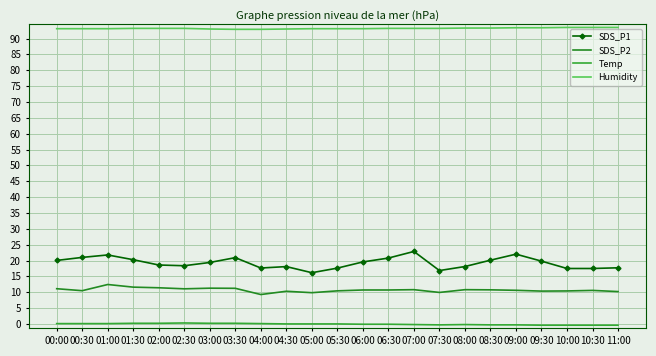

Reading left to right, what are all the values shown in this chart?

SDS_P1: 00:00=20.0	00:30=21.0	01:00=21.8	01:30=20.2	02:00=18.6	02:30=18.4	03:00=19.4	03:30=20.9	04:00=17.6	04:30=18.1	05:00=16.1	05:30=17.6	06:00=19.6	06:30=20.8	07:00=22.9	07:30=16.8	08:00=18.1	08:30=20.1	09:00=22.0	09:30=19.8	10:00=17.5	10:30=17.5	11:00=17.7
SDS_P2: 00:00=11.1	00:30=10.5	01:00=12.4	01:30=11.6	02:00=11.4	02:30=11.1	03:00=11.3	03:30=11.2	04:00=9.3	04:30=10.3	05:00=9.8	05:30=10.4	06:00=10.7	06:30=10.7	07:00=10.8	07:30=9.9	08:00=10.8	08:30=10.8	09:00=10.6	09:30=10.3	10:00=10.4	10:30=10.6	11:00=10.2
Temp: 00:00=0.1	00:30=0.1	01:00=0.1	01:30=0.2	02:00=0.2	02:30=0.3	03:00=0.2	03:30=0.2	04:00=0.1	04:30=0.0	05:00=0.0	05:30=0.0	06:00=-0.1	06:30=-0.1	07:00=-0.2	07:30=-0.3	08:00=-0.2	08:30=-0.3	09:00=-0.3	09:30=-0.4	10:00=-0.4	10:30=-0.4	11:00=-0.4
Humidity: 00:00=93.1	00:30=93.1	01:00=93.1	01:30=93.2	02:00=93.2	02:30=93.2	03:00=93.0	03:30=92.9	04:00=92.9	04:30=93.0	05:00=93.1	05:30=93.1	06:00=93.1	06:30=93.2	07:00=93.2	07:30=93.2	08:00=93.3	08:30=93.3	09:00=93.4	09:30=93.4	10:00=93.5	10:30=93.5	11:00=93.5